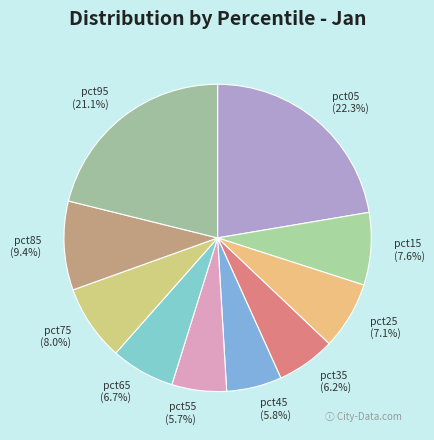

To the nearest percent, what is the difference between the pct95 and pct55 slice percentages?

15%